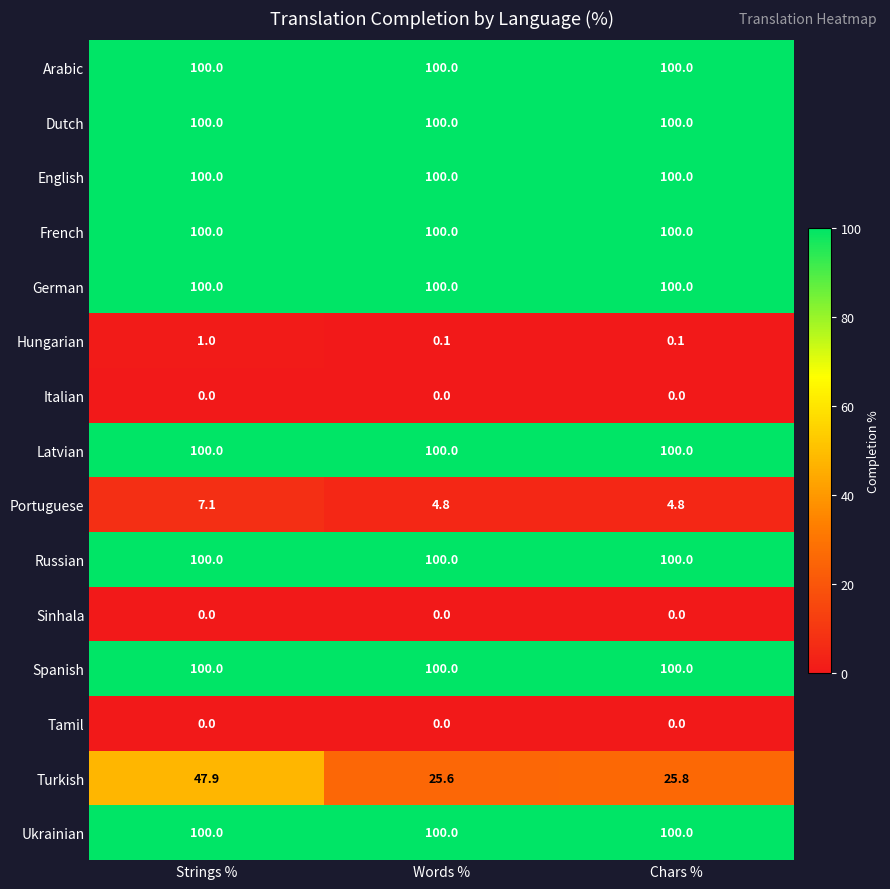

The Sinhala series shows 0.0 at Chars %. True or false?

True